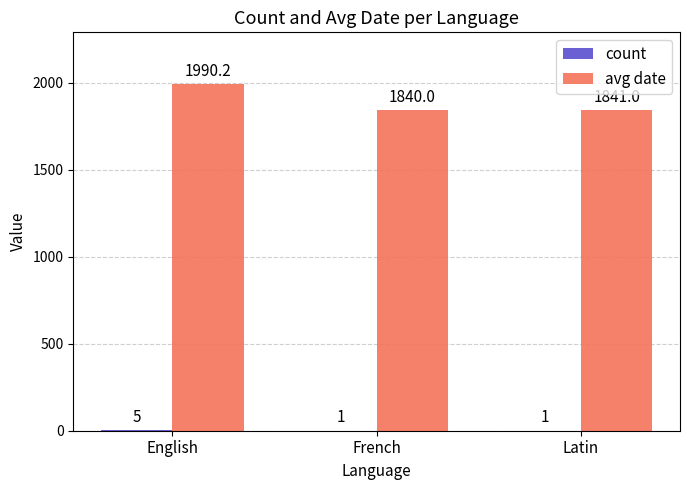

At which category is the sum across all series the highest?

English